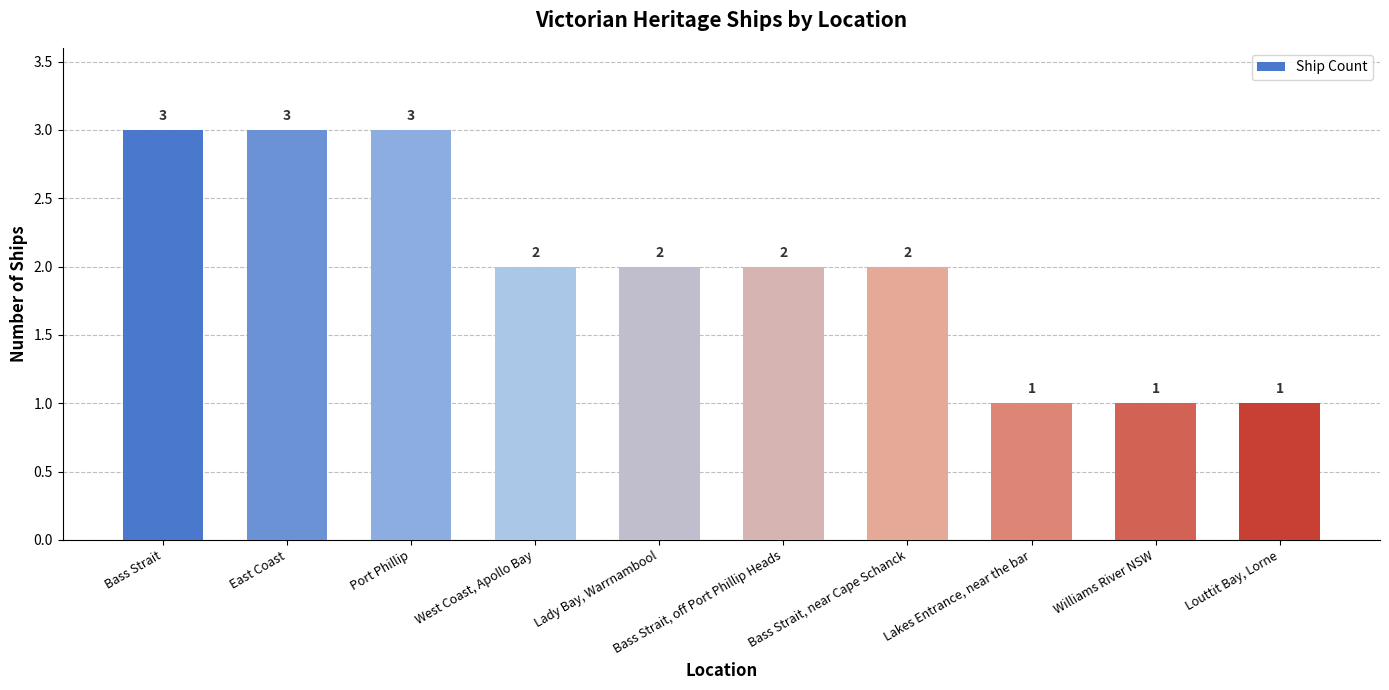

What is the difference between the second highest and minimum values?

2